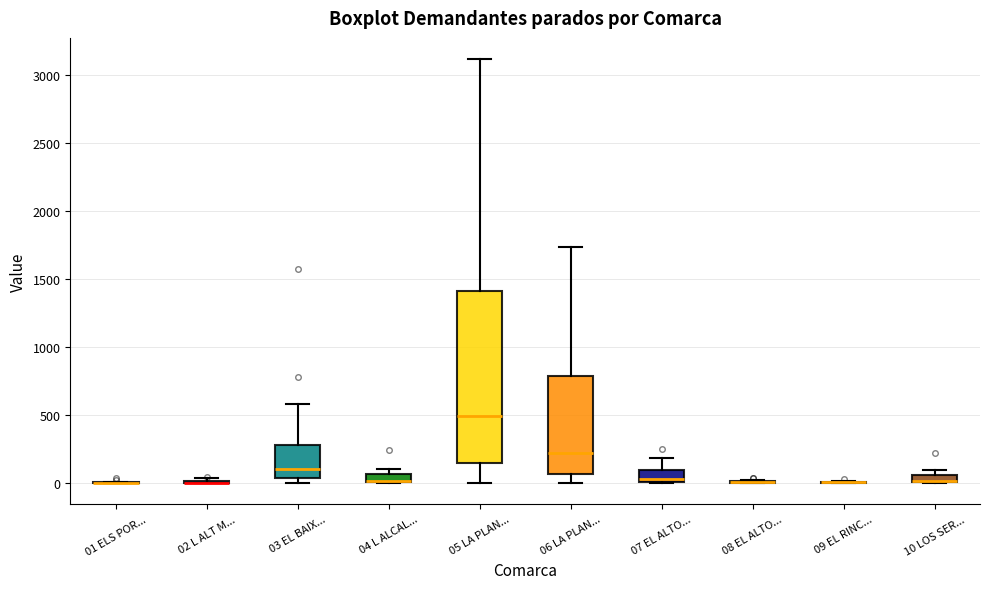

Where is the lower edge of the box for 04 L ALCAL... on the y-axis? The values are not printed on the chart, so give them approximately, as read against the axis.

0